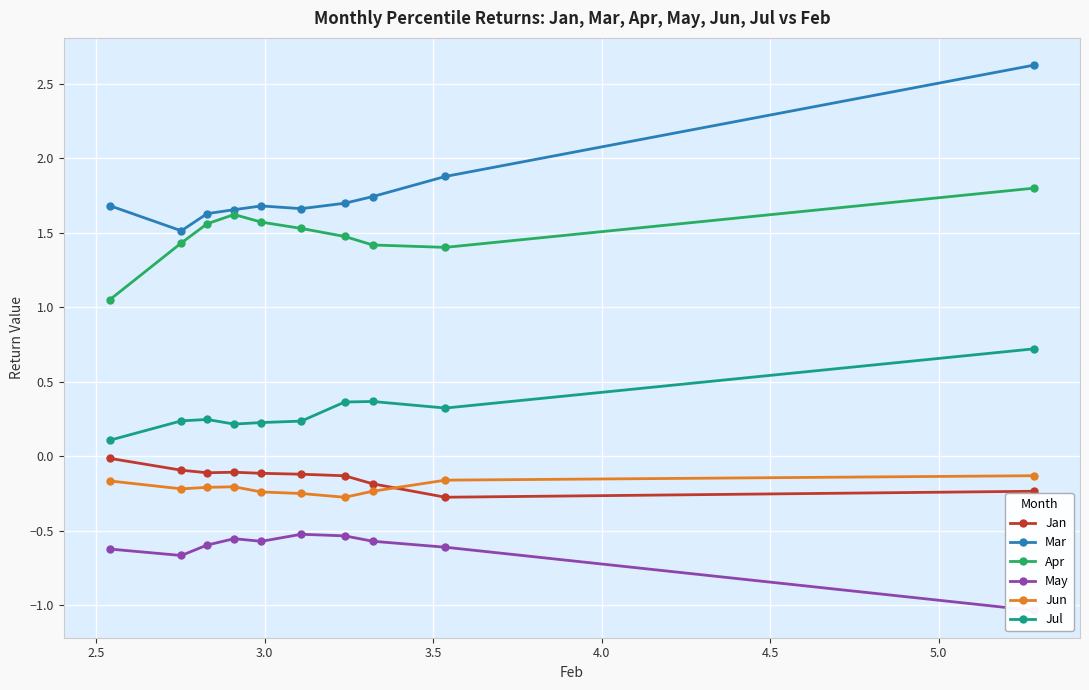

What is the value of the Mar point at the 2nd from the left?

1.5